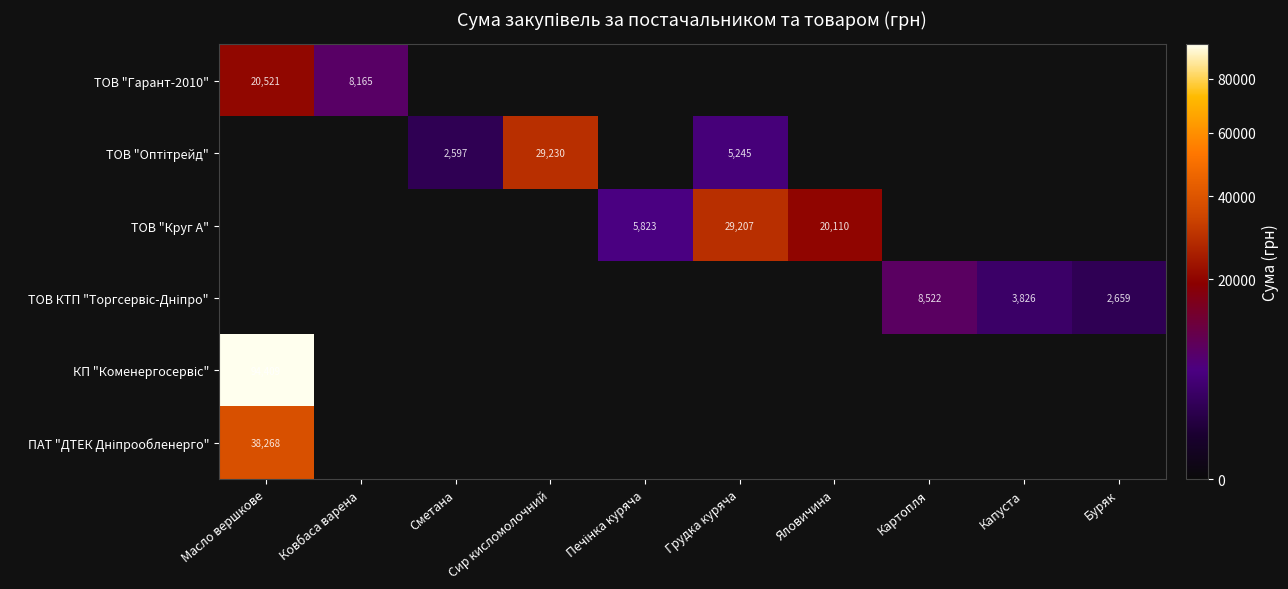

Which series has the largest total across all categories?

КП "Коменергосервіс"